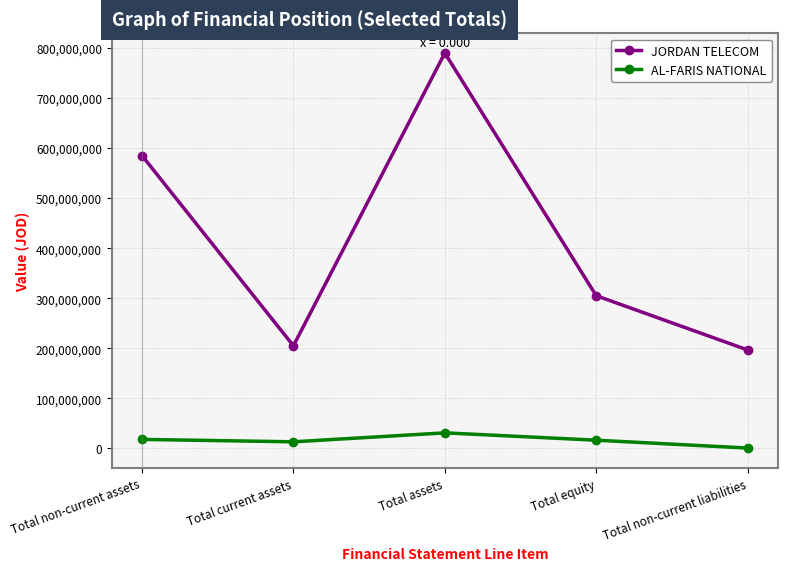

What is the label of the 4th point from the left?

Total equity